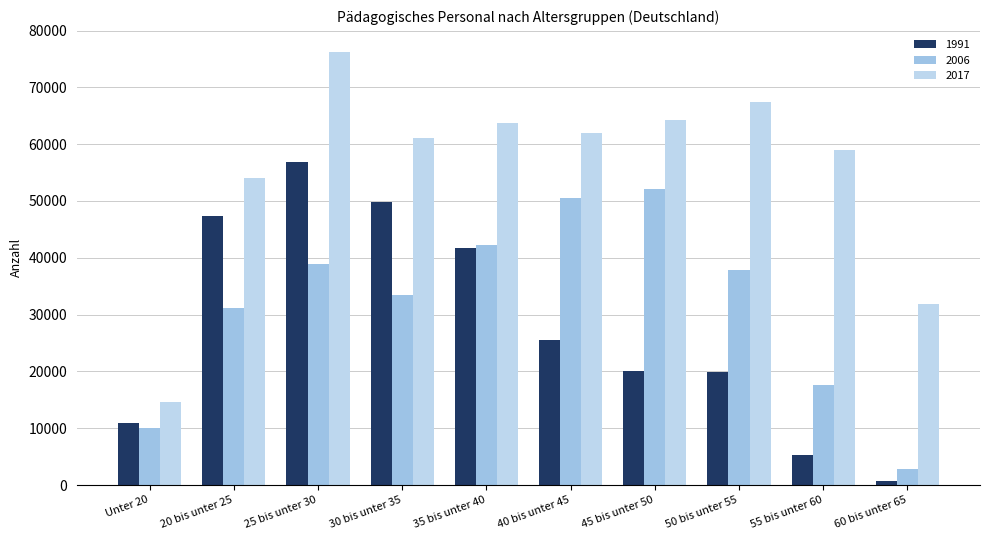

Where does the 1991 series first go above 25609?

20 bis unter 25